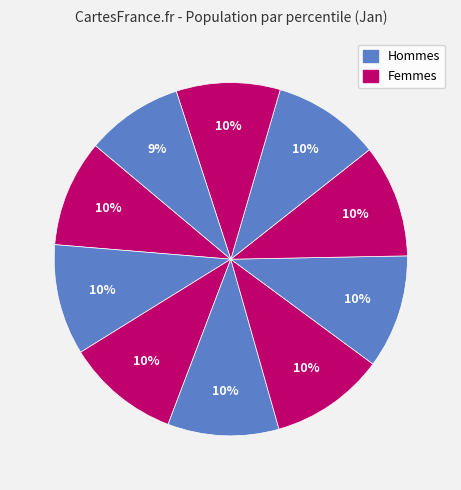

Does any single category account for the majority?

No